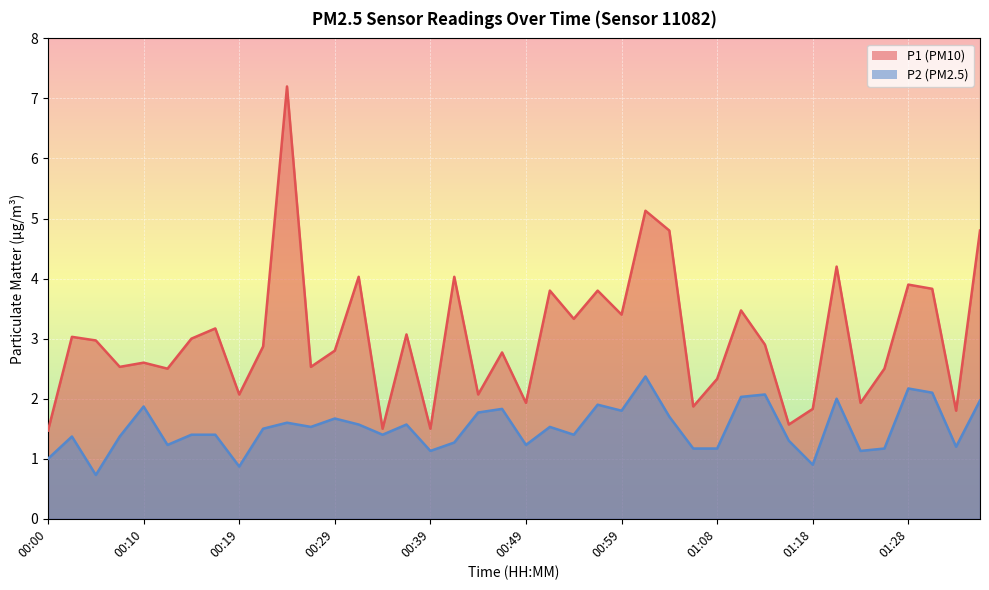

How many interior local valleys does the P2 series have?

12